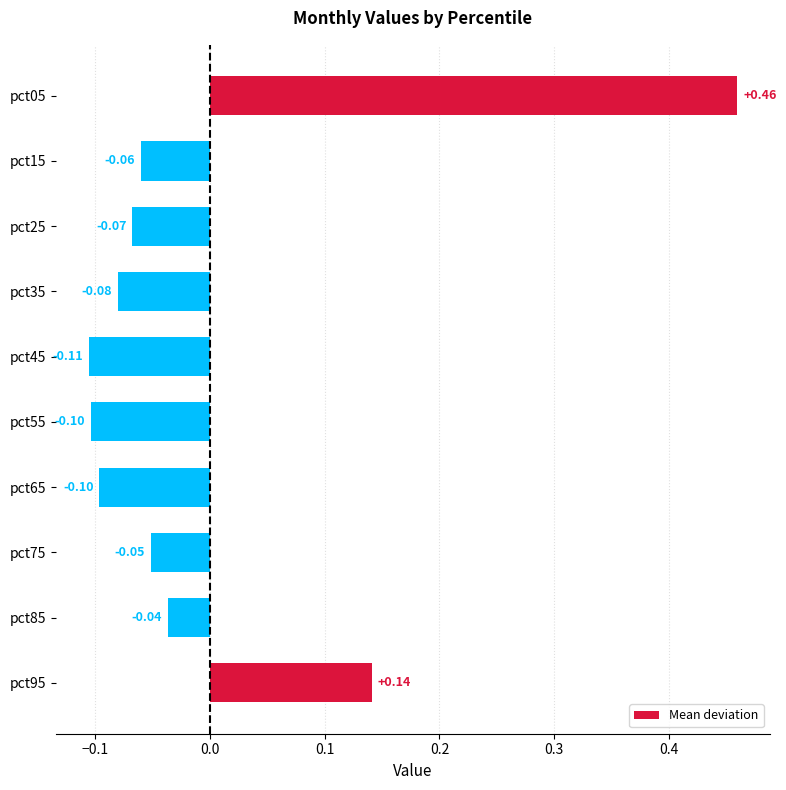

Count the number of categories in the chart.

10